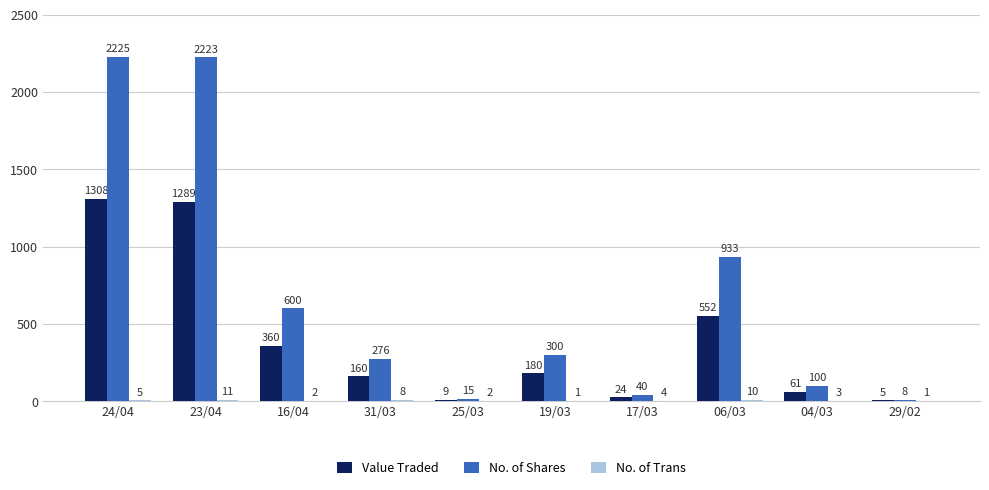

Which series changed the most between 06/03 and 29/02?

No. of Shares